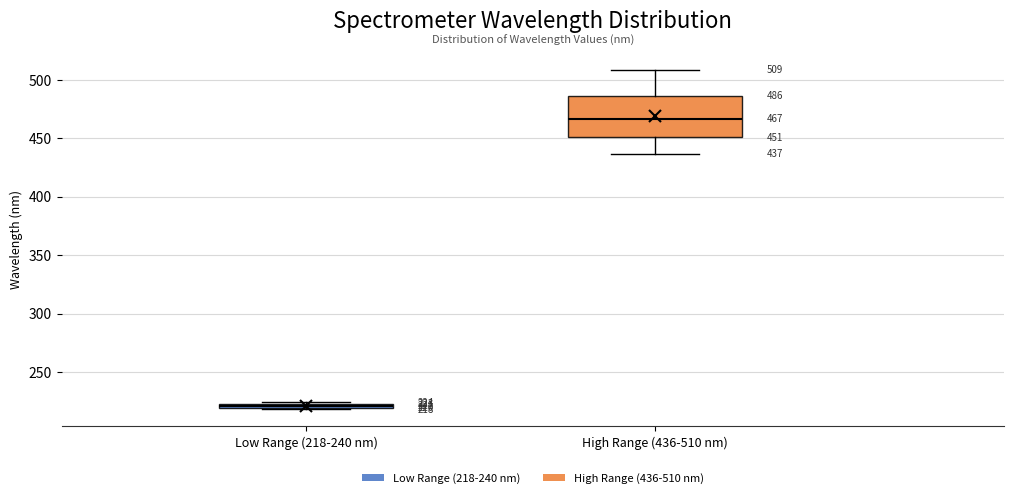

Which box is the tallest, from its lower edge to its upper edge?

High Range (436-510 nm)